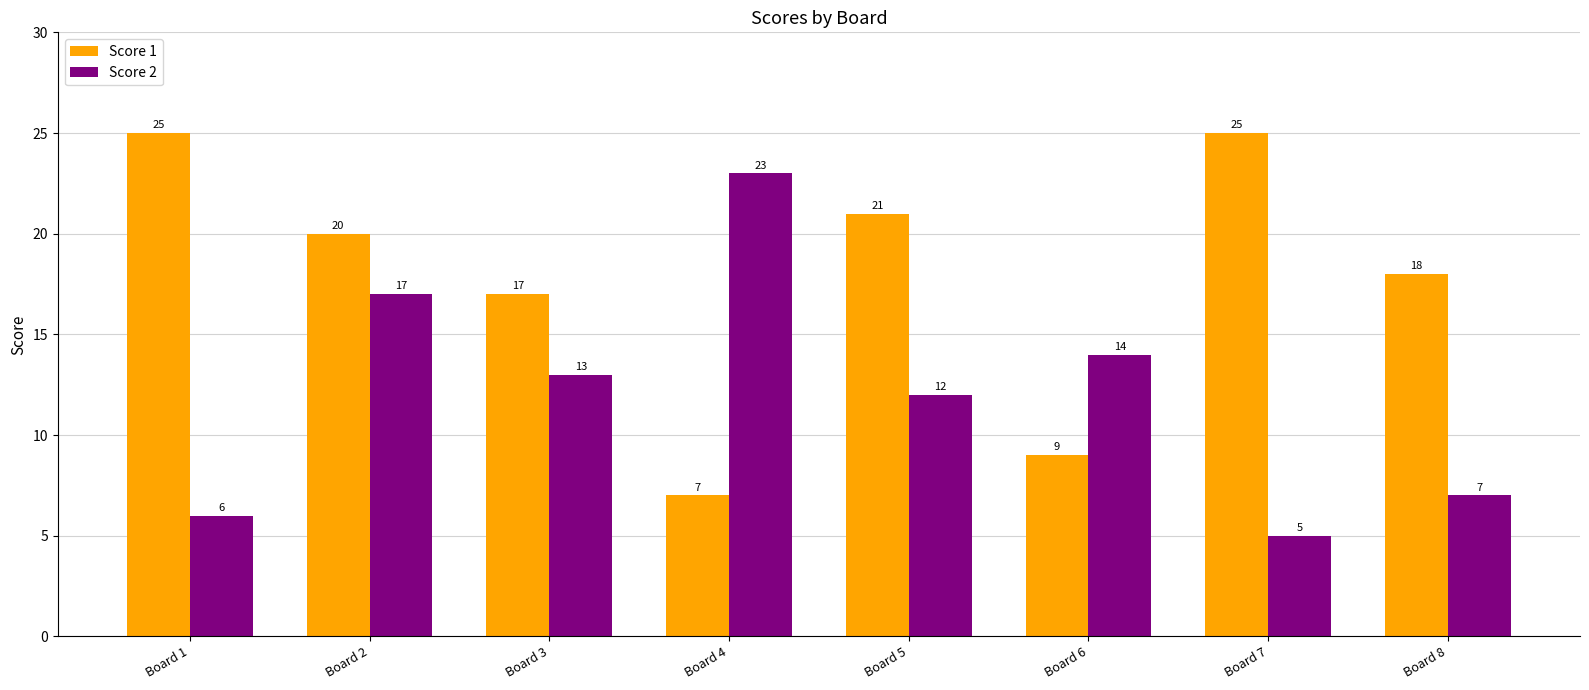

How many bars are there in each group?

2